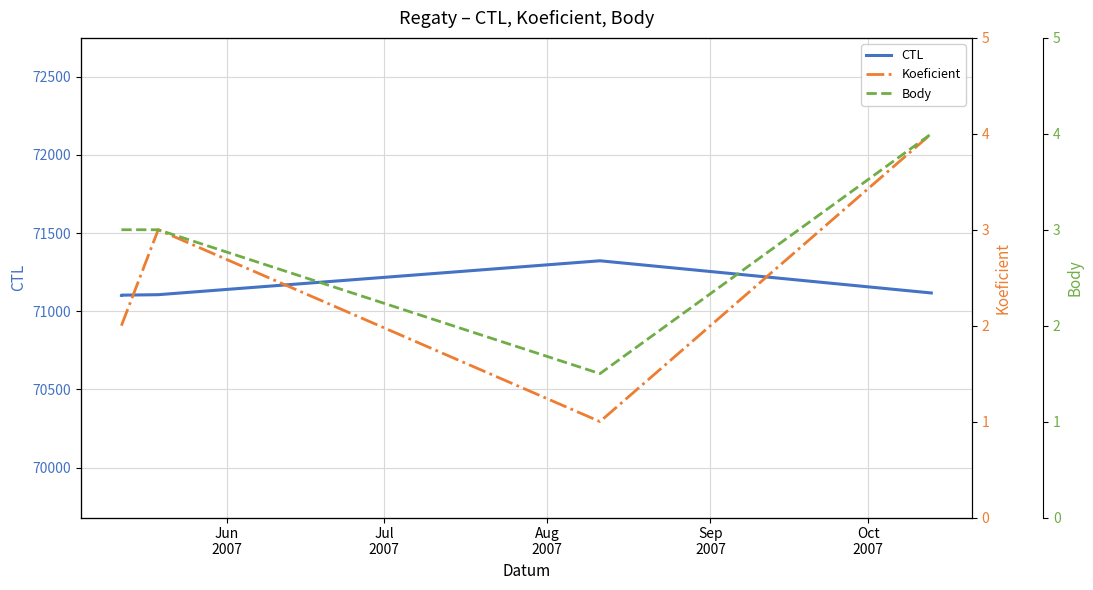

True or false: CTL and Body cross at least once.

False